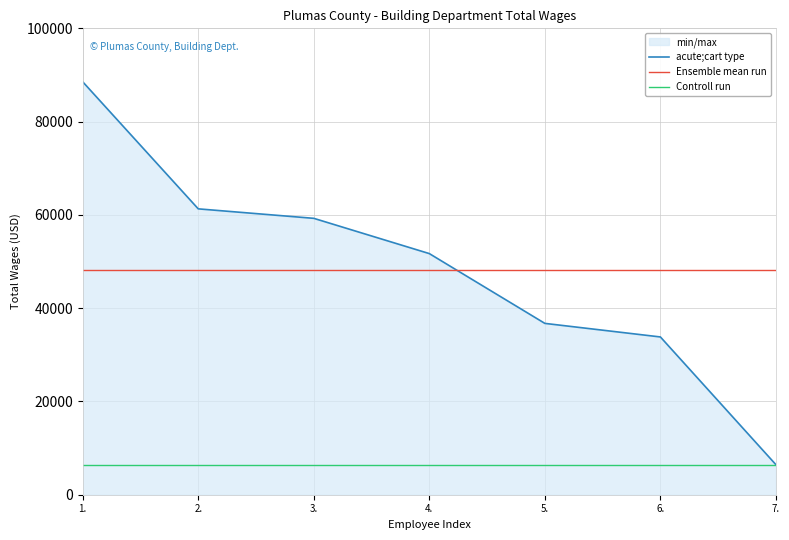

How many series are shown in this chart?

3